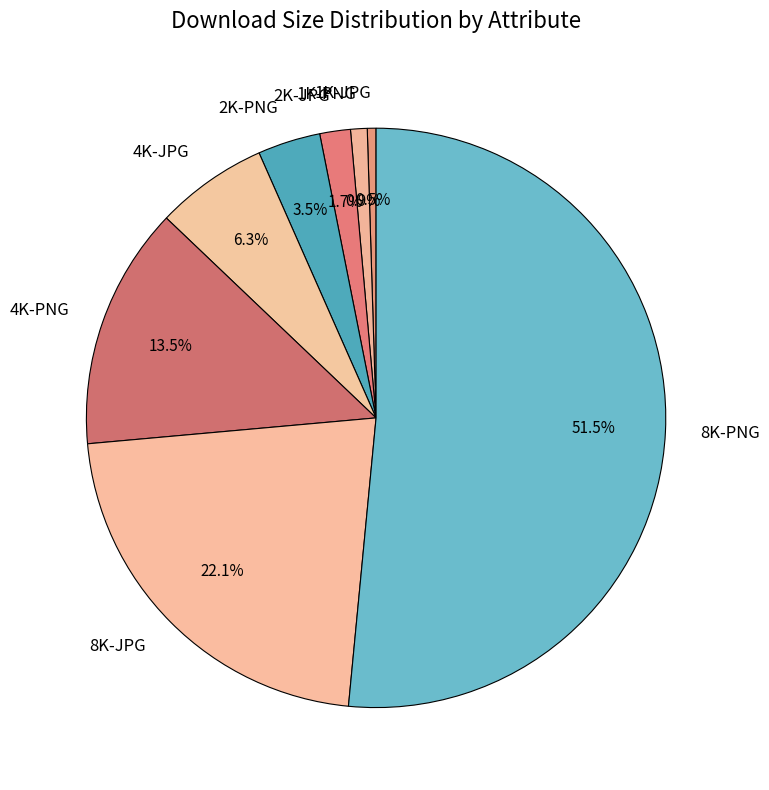

How many slices are in this pie chart?

8